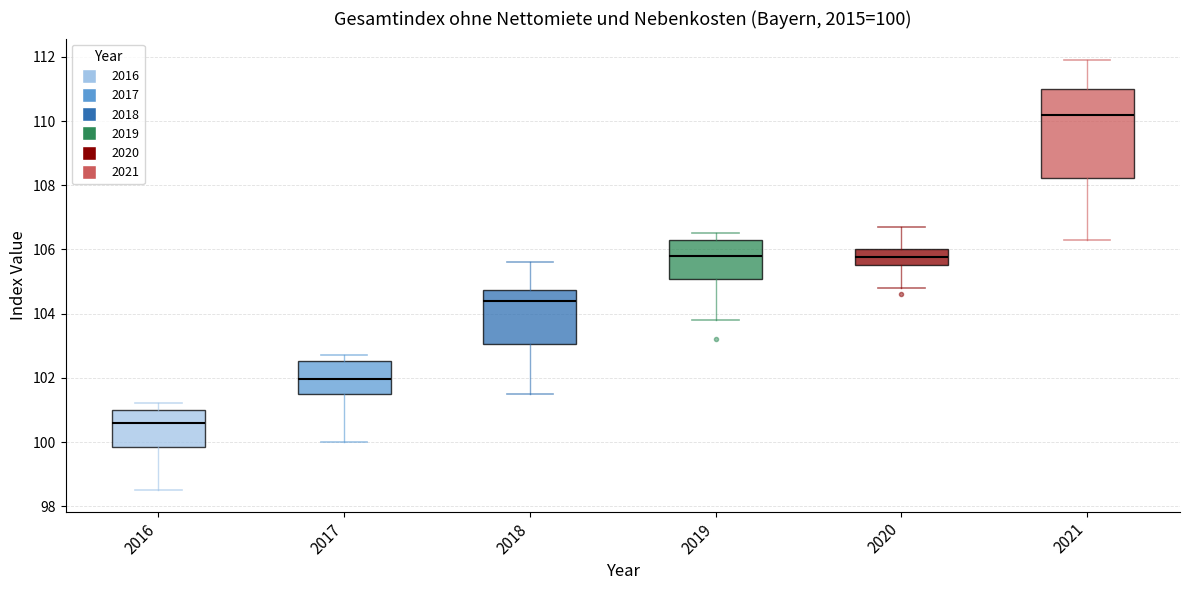

Comparing the boxes themselves (not the whiskers), which one is the tallest?

2021